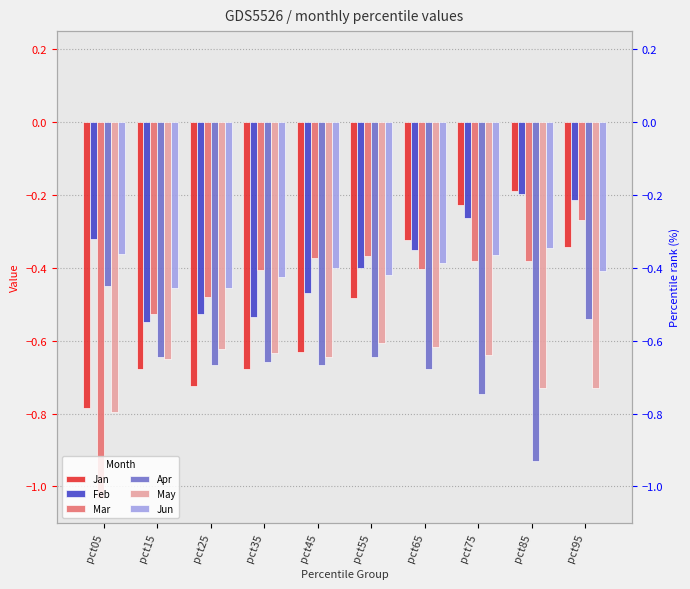

Reading right to left, extract all data points from this chart.

Jan: pct95=-0.3	pct85=-0.2	pct75=-0.2	pct65=-0.3	pct55=-0.5	pct45=-0.6	pct35=-0.7	pct25=-0.7	pct15=-0.7	pct05=-0.8
Feb: pct95=-0.2	pct85=-0.2	pct75=-0.3	pct65=-0.4	pct55=-0.4	pct45=-0.5	pct35=-0.5	pct25=-0.5	pct15=-0.5	pct05=-0.3
Mar: pct95=-0.3	pct85=-0.4	pct75=-0.4	pct65=-0.4	pct55=-0.4	pct45=-0.4	pct35=-0.4	pct25=-0.5	pct15=-0.5	pct05=-1.0
Apr: pct95=-0.5	pct85=-0.9	pct75=-0.7	pct65=-0.7	pct55=-0.6	pct45=-0.7	pct35=-0.7	pct25=-0.7	pct15=-0.6	pct05=-0.4
May: pct95=-0.7	pct85=-0.7	pct75=-0.6	pct65=-0.6	pct55=-0.6	pct45=-0.6	pct35=-0.6	pct25=-0.6	pct15=-0.6	pct05=-0.8
Jun: pct95=-0.4	pct85=-0.3	pct75=-0.4	pct65=-0.4	pct55=-0.4	pct45=-0.4	pct35=-0.4	pct25=-0.5	pct15=-0.5	pct05=-0.4